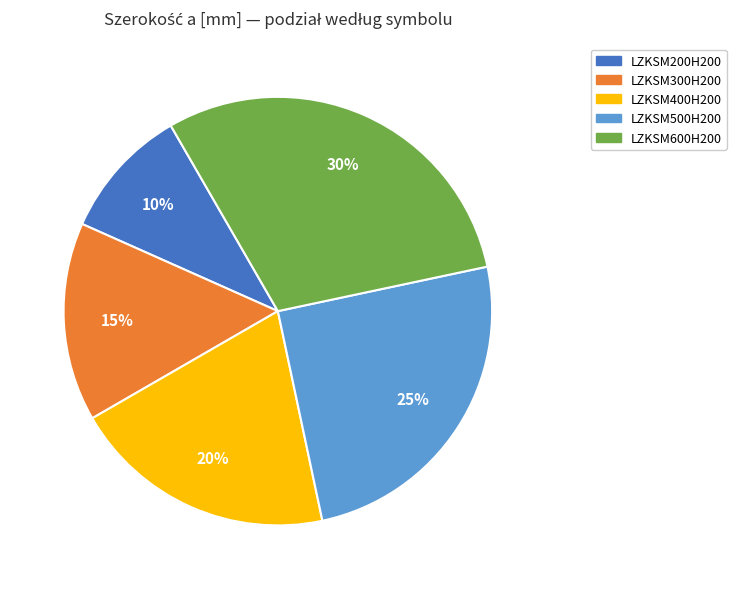

Which slice is the largest?

LZKSM600H200